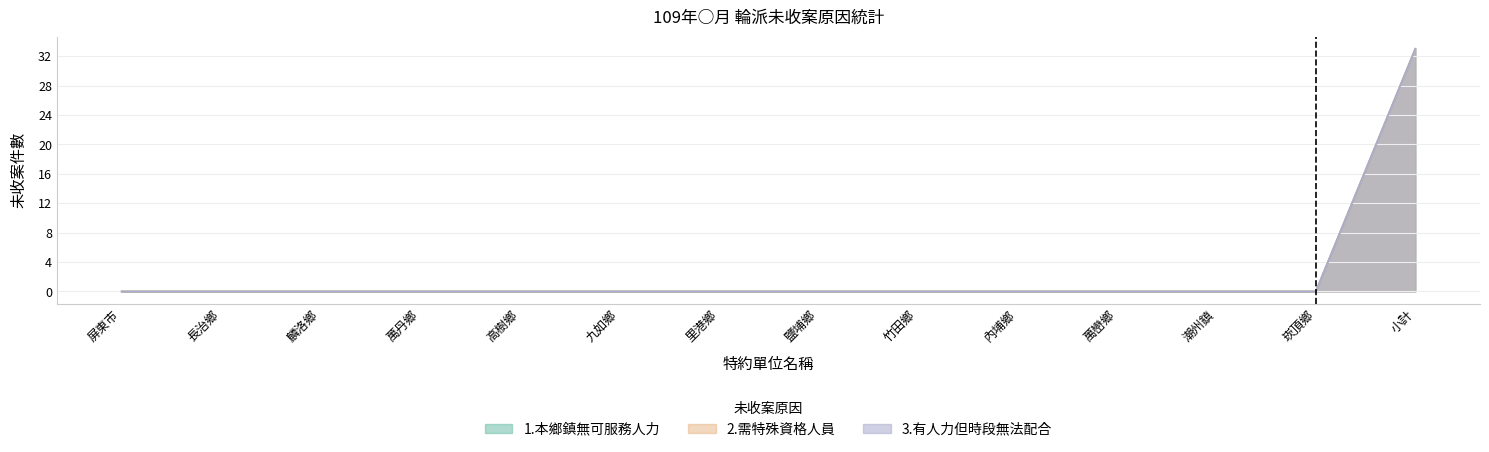

What is the sum of all 3.有人力但時段無法配合 values?

33